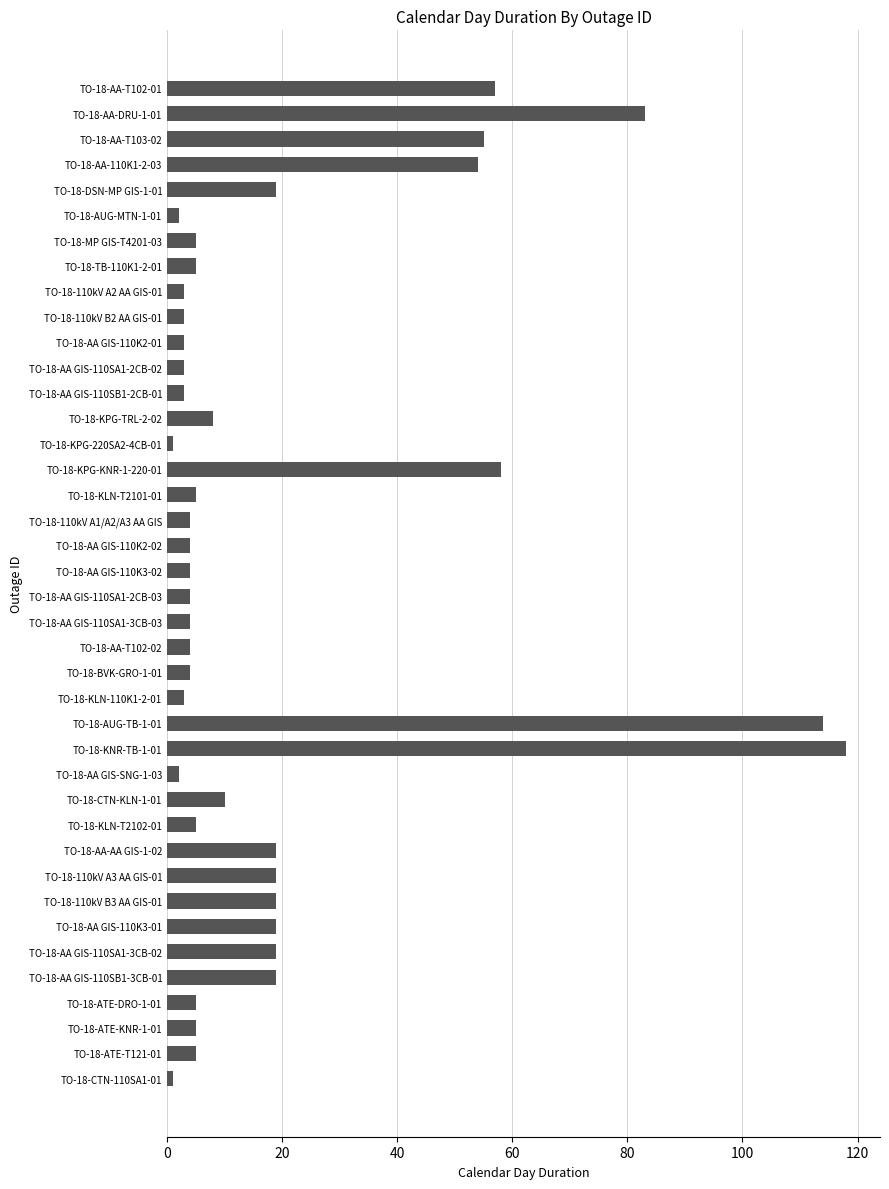

Count the number of data series in this chart.

1